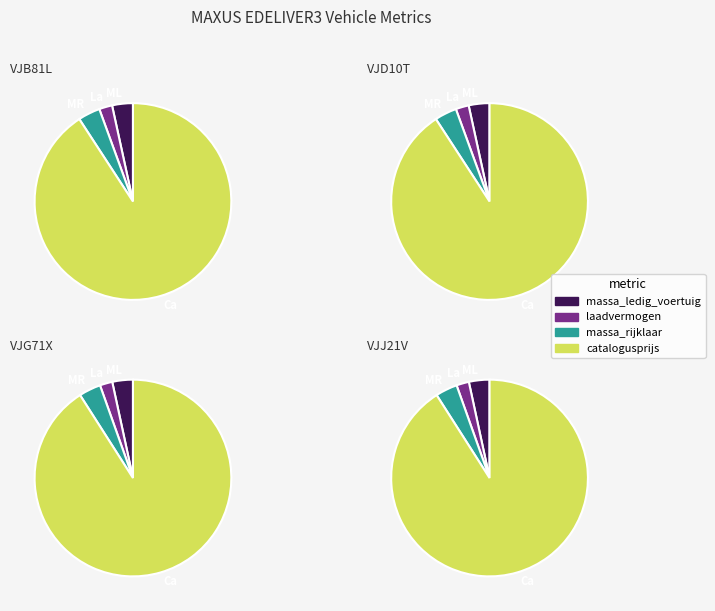

Count the number of slices in the pie.

4